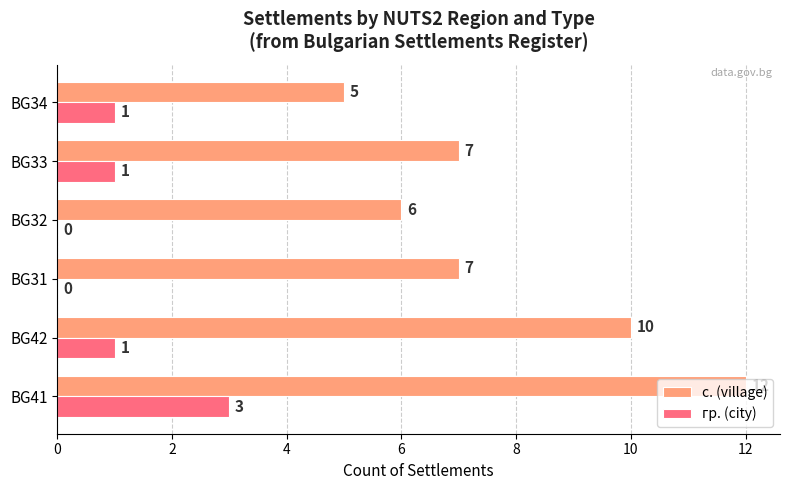

Is it true that гр. (city) equals 1 at BG34?

True